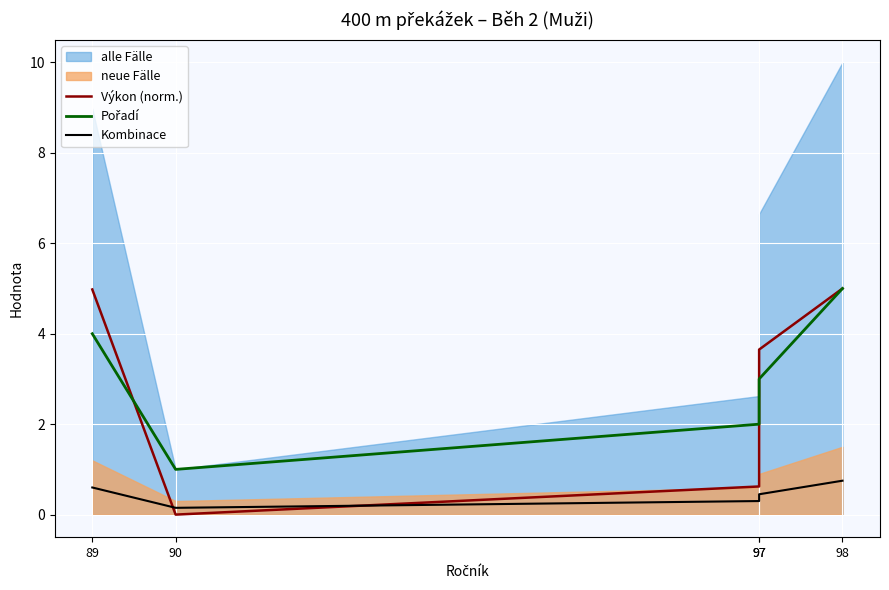

Is the value of Výkon (norm.) at 97 greater than the value of Kombinace at 97?

Yes